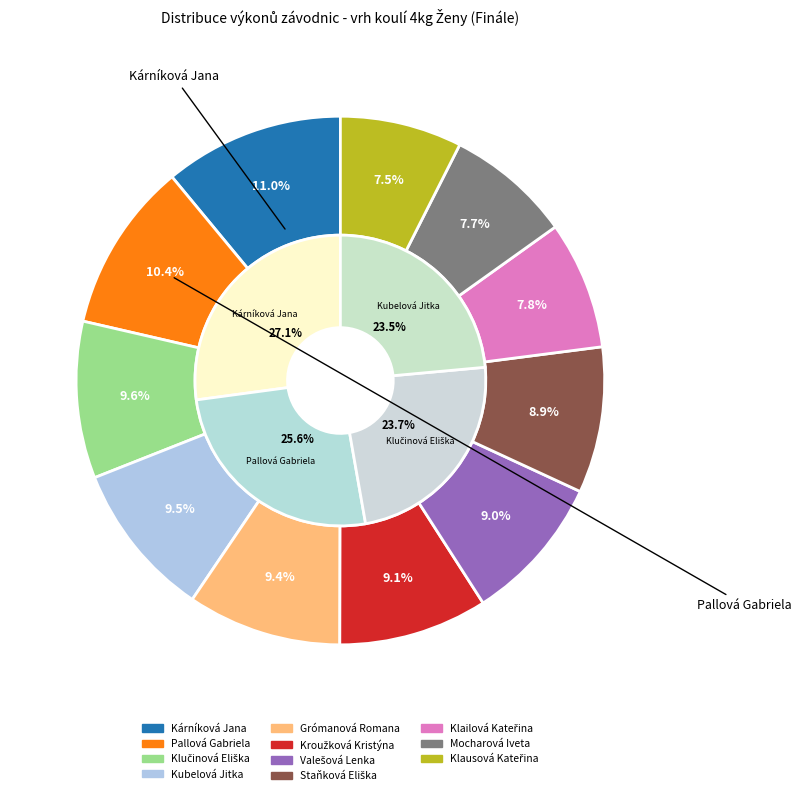

What percentage do Kroužková Kristýna and Valešová Lenka together represent?

18.1%